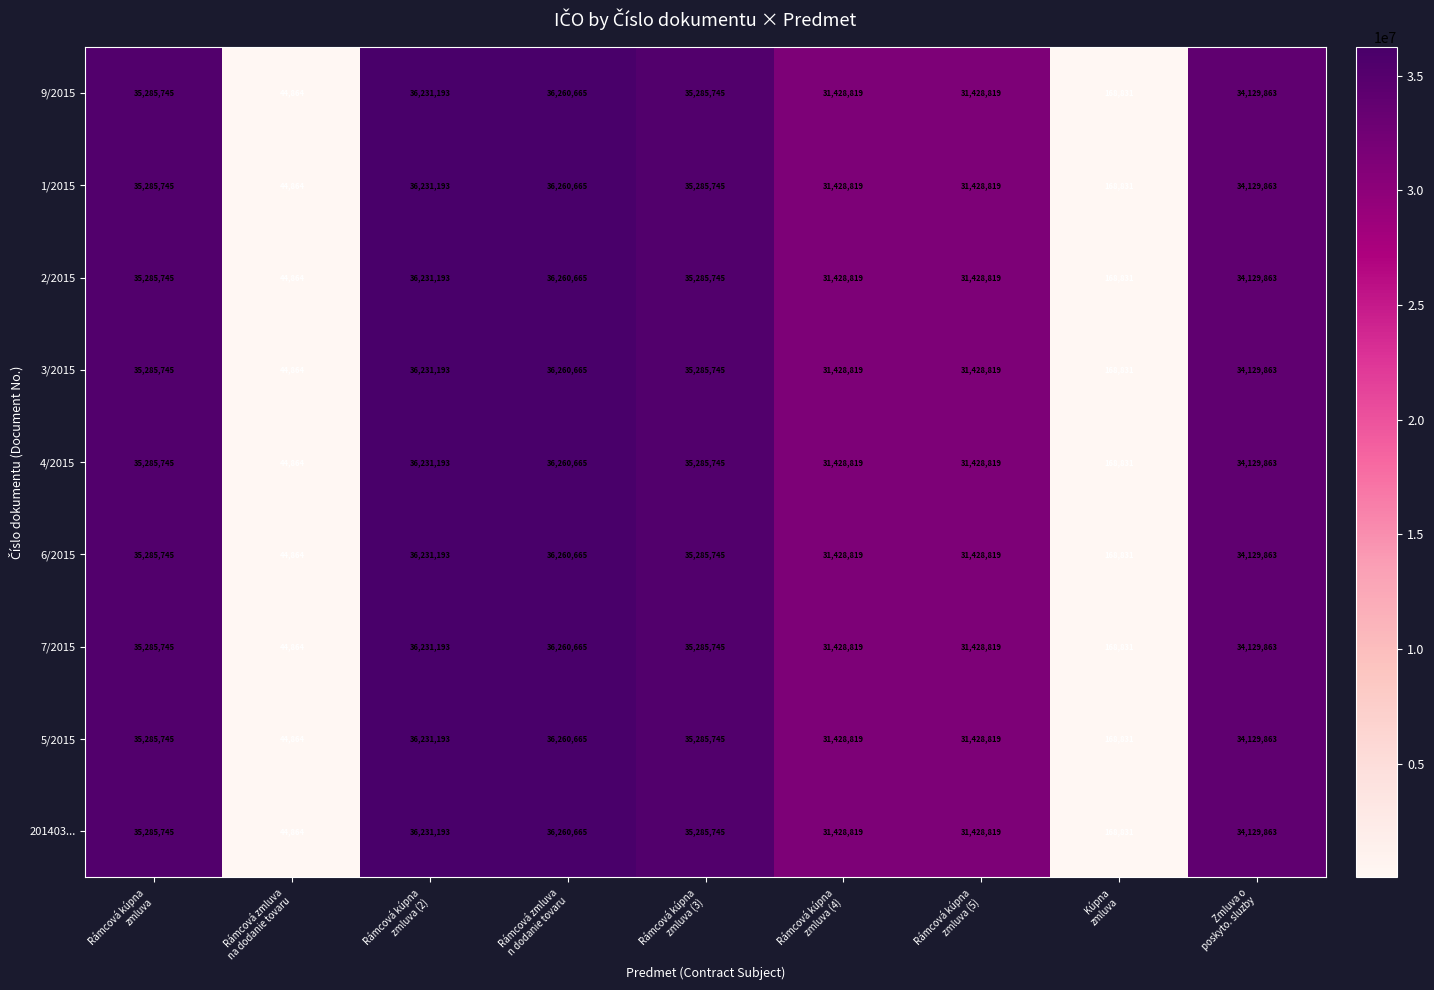

What is the difference between the maximum and minimum values in the 1/2015 series?

36215801